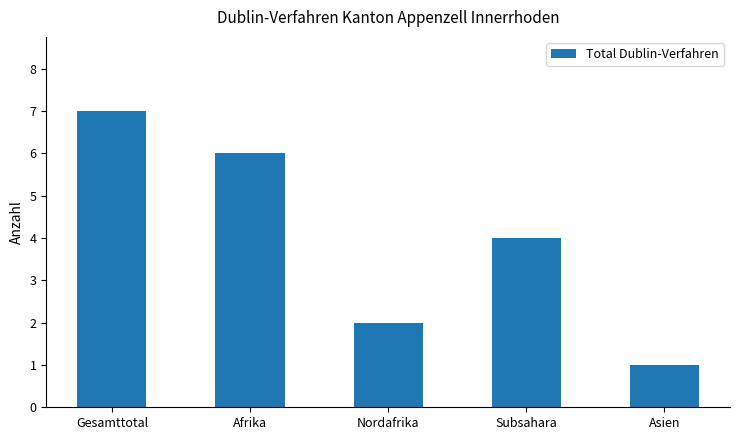

Count the number of data series in this chart.

1